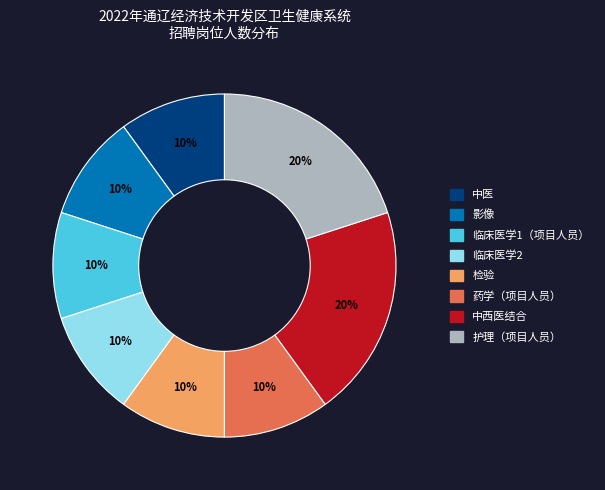

How many segments does this pie chart have?

8